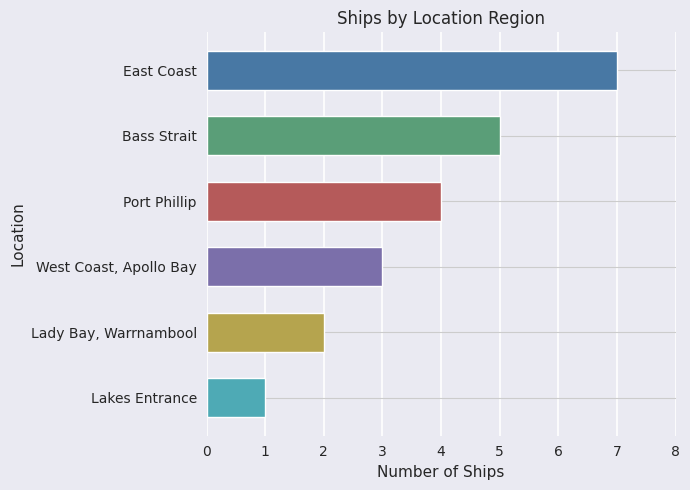

How many distinct data groups are displayed?

1